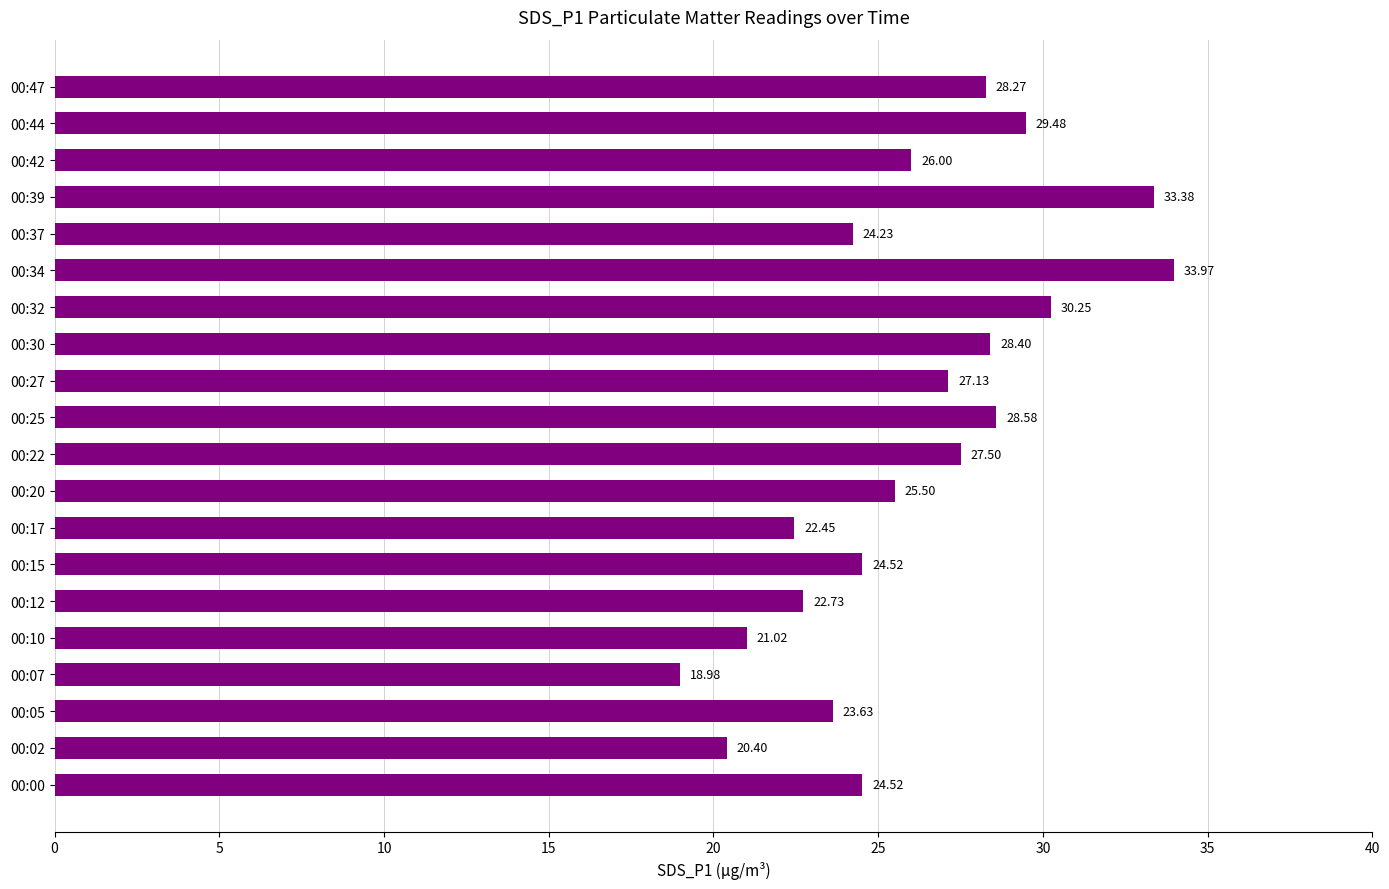

What is the maximum value shown in the chart?

34.0